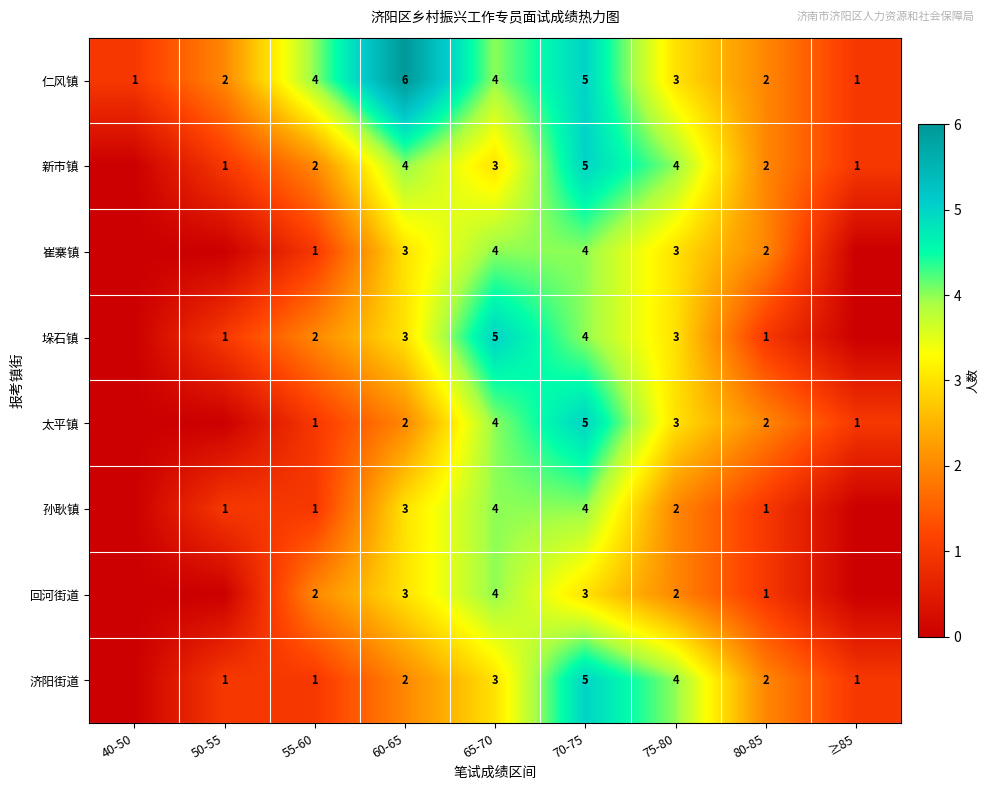

What is the approximate value of 仁风镇 at 65-70?

4